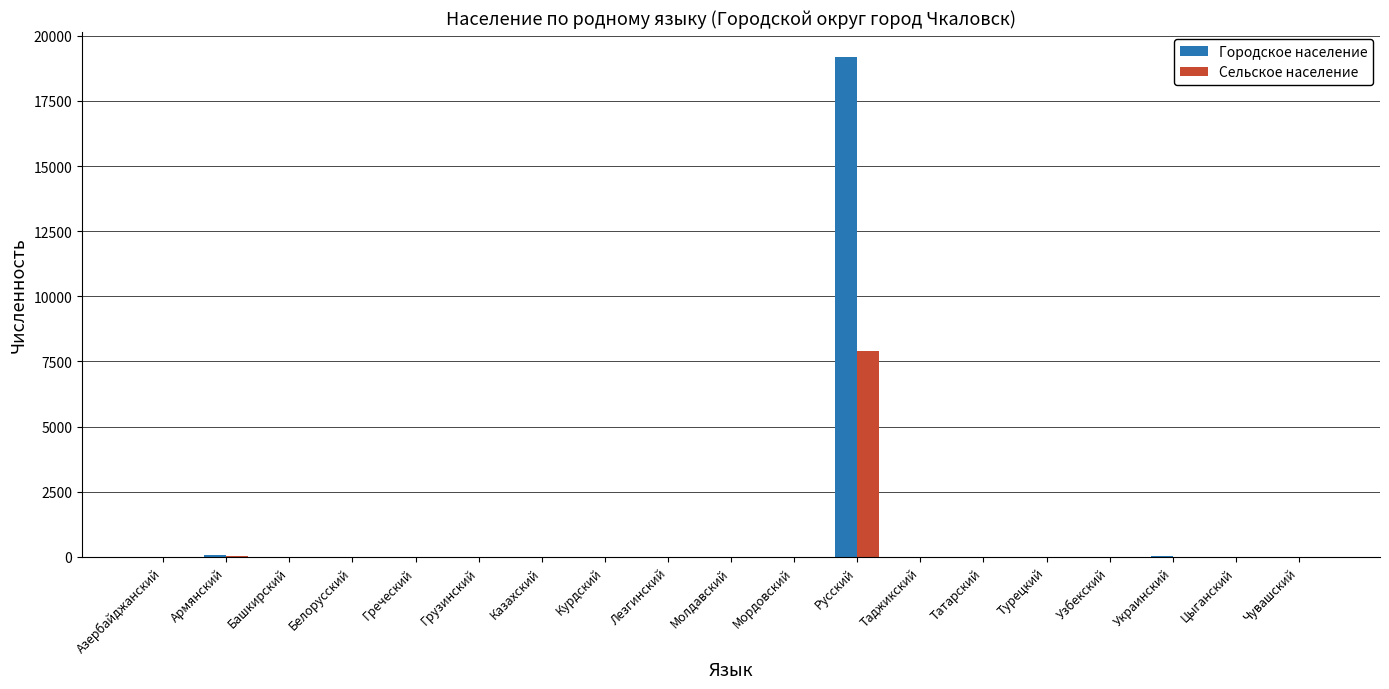

What is the maximum value shown in the chart?

19187